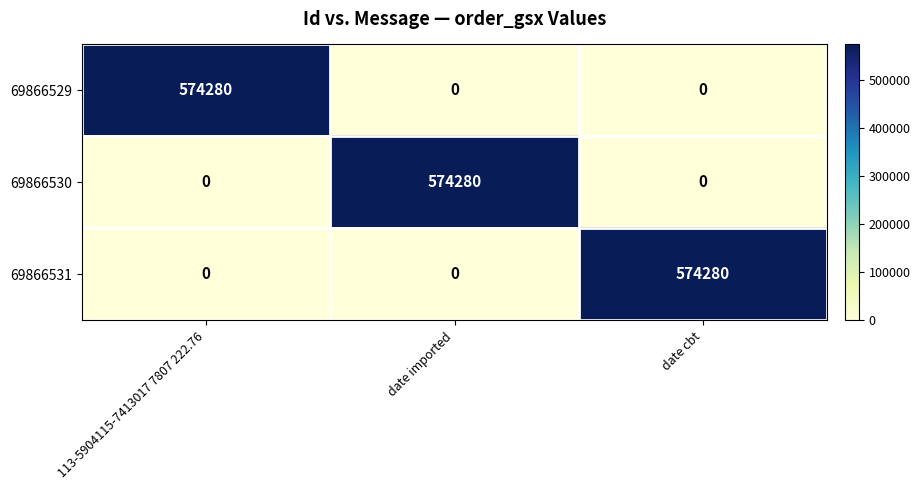

Is it true that 69866529 equals 0 at date cbt?

True